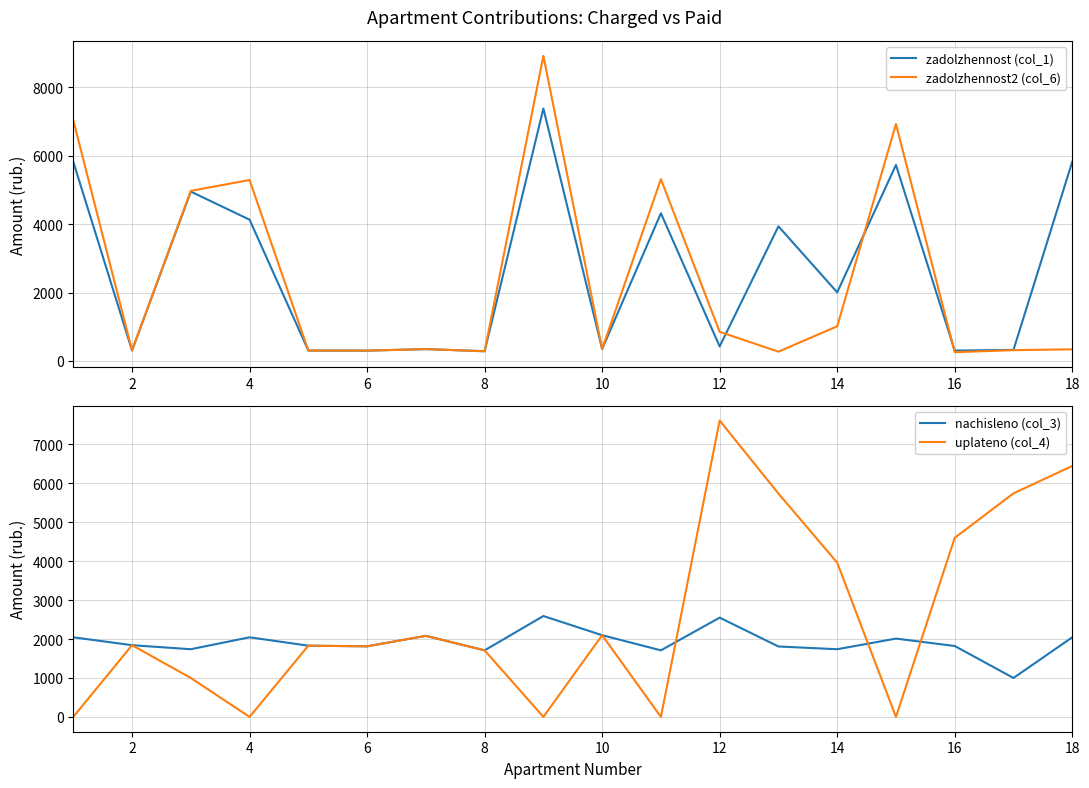

How many data points in zadolzhennost (col_1) are less than 2006?

9